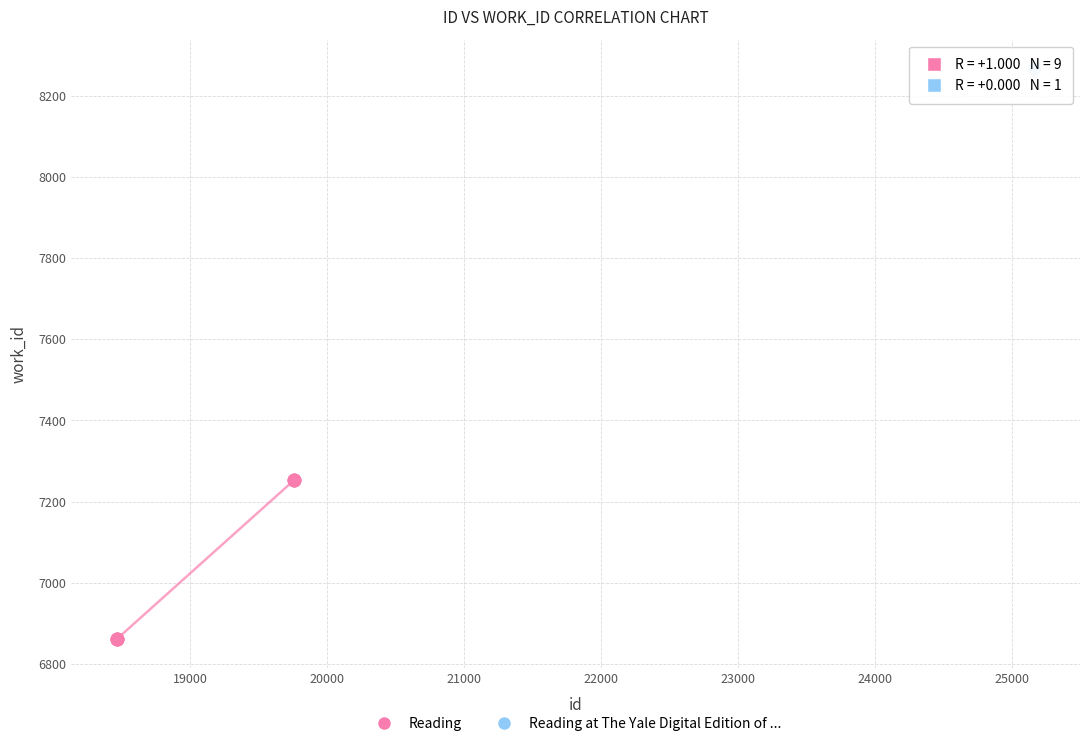

What are all the series names shown in the legend?

Reading, Reading at The Yale Digital Edition of ...